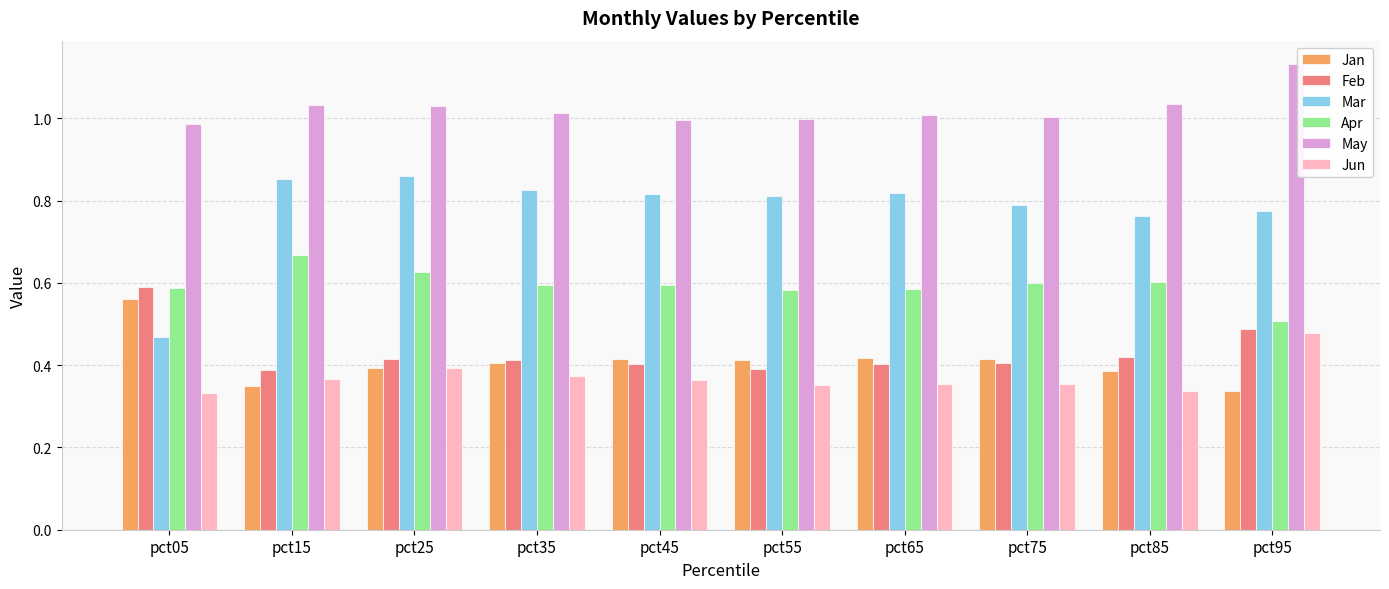

What is the difference between the maximum and minimum values in the Jan series?

0.2